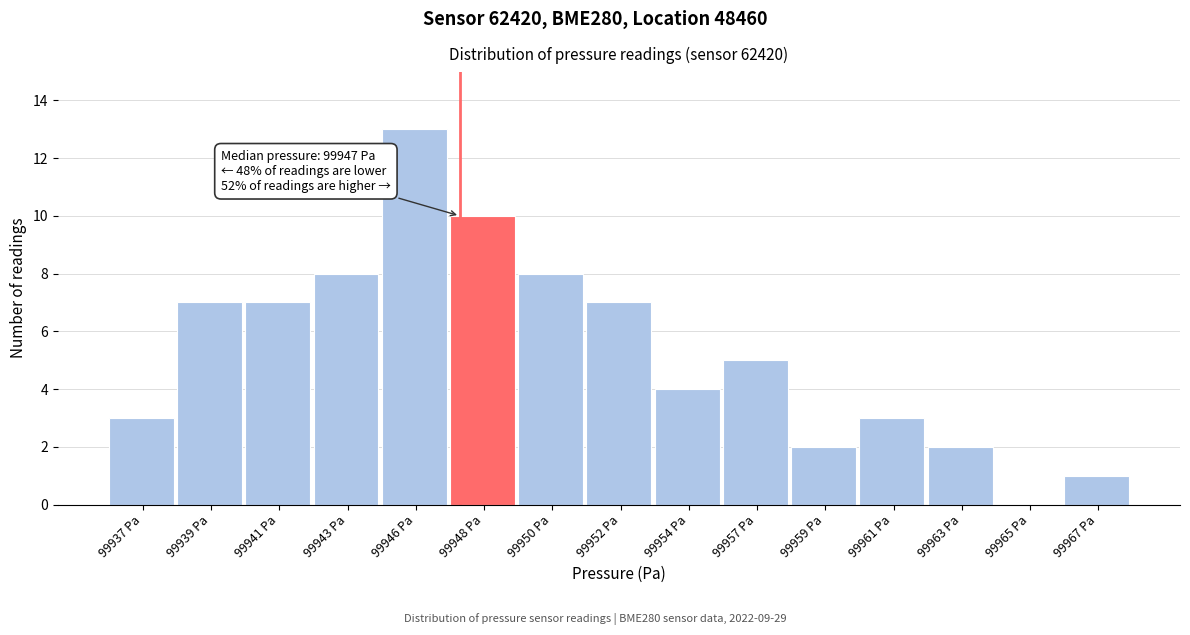

Reading right to left, extract all data points from this chart.

99967 Pa=1	99965 Pa=0	99963 Pa=2	99961 Pa=3	99959 Pa=2	99957 Pa=5	99954 Pa=4	99952 Pa=7	99950 Pa=8	99948 Pa=10	99946 Pa=13	99943 Pa=8	99941 Pa=7	99939 Pa=7	99937 Pa=3